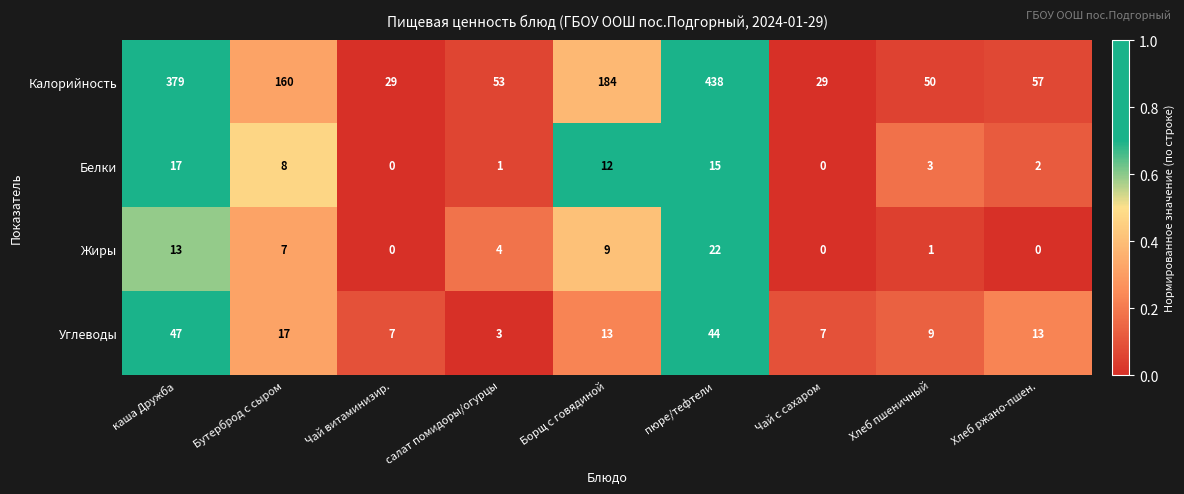

Which series has the largest range (max minus min)?

Калорийность